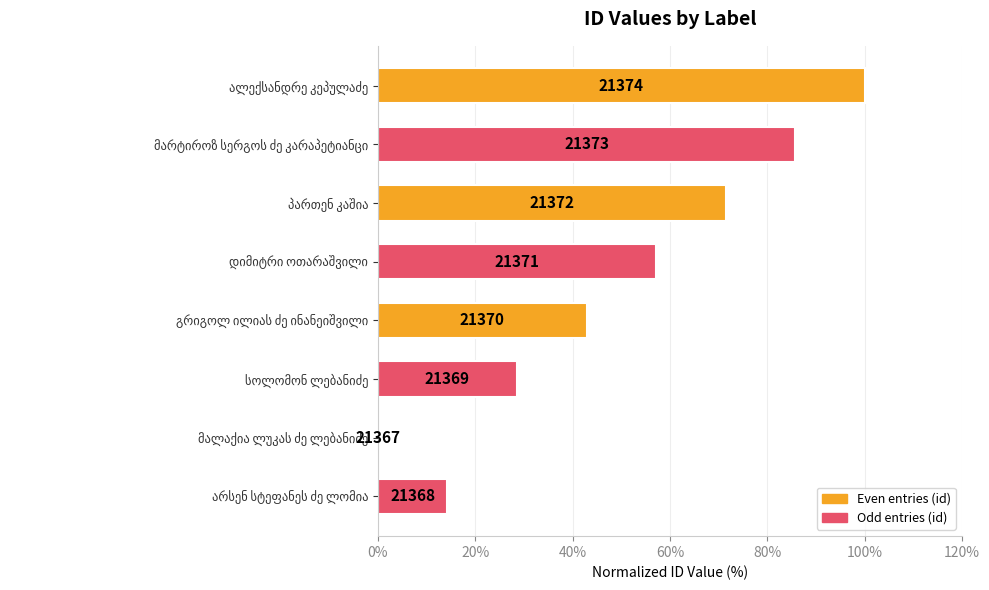

How many bars are there in total?

8